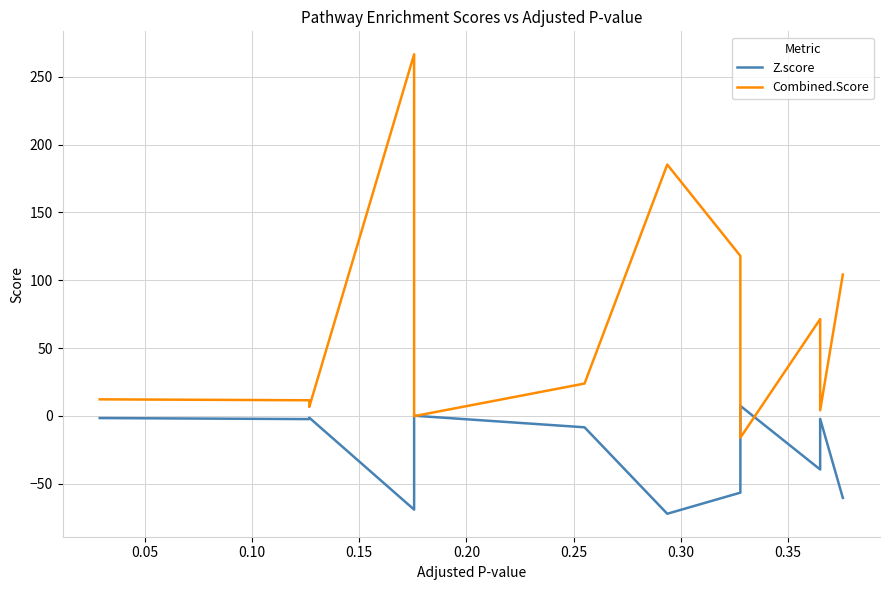

True or false: Z.score has more than 1 interior local peaks.

True